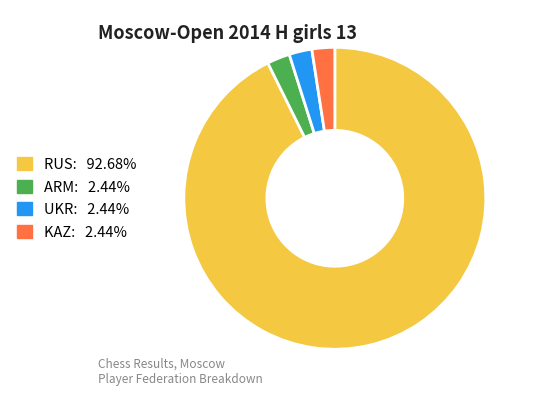

Combined, do UKR and ARM account for over 50%?

No